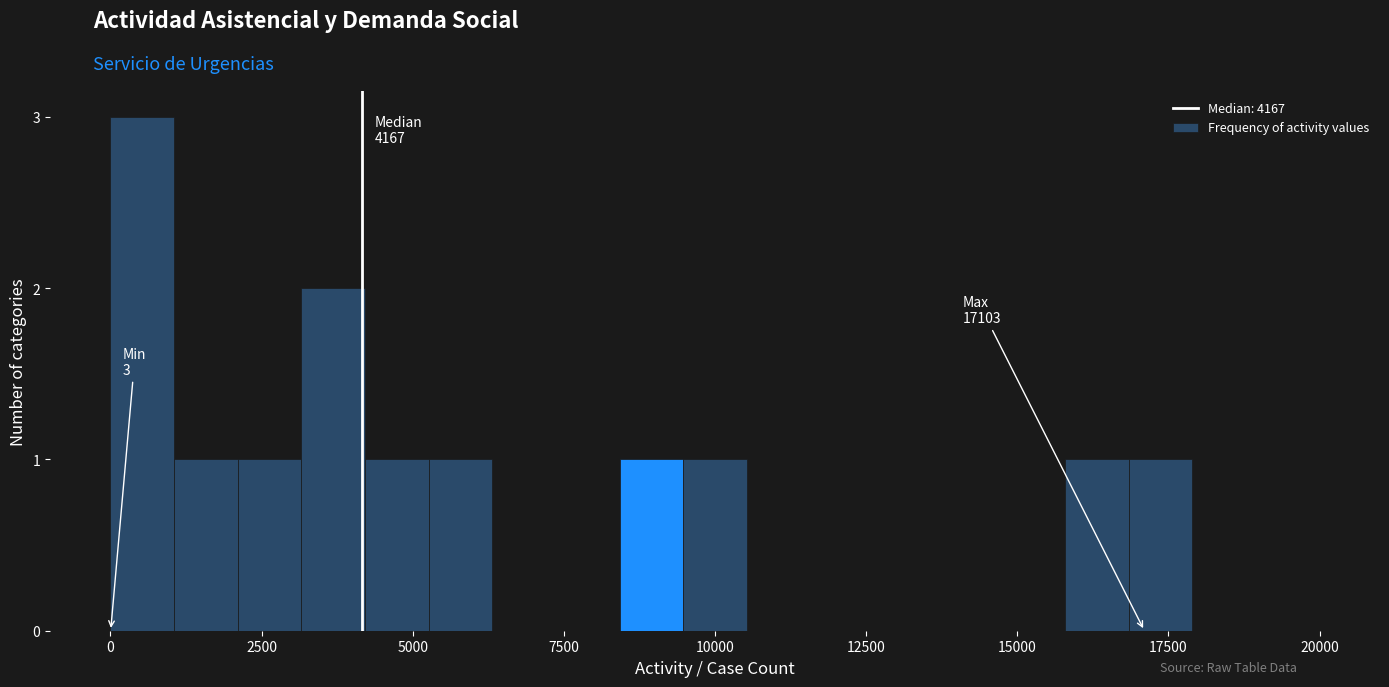

Read against the x-axis, roughly where is the centre of the tallest bar?

500